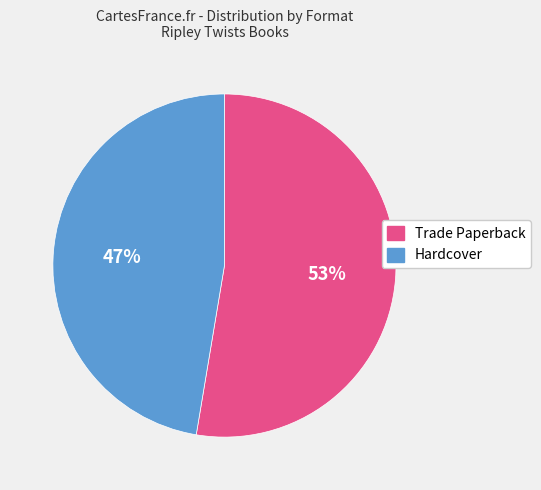

Rank the categories by value from lowest to highest.

Hardcover, Trade Paperback